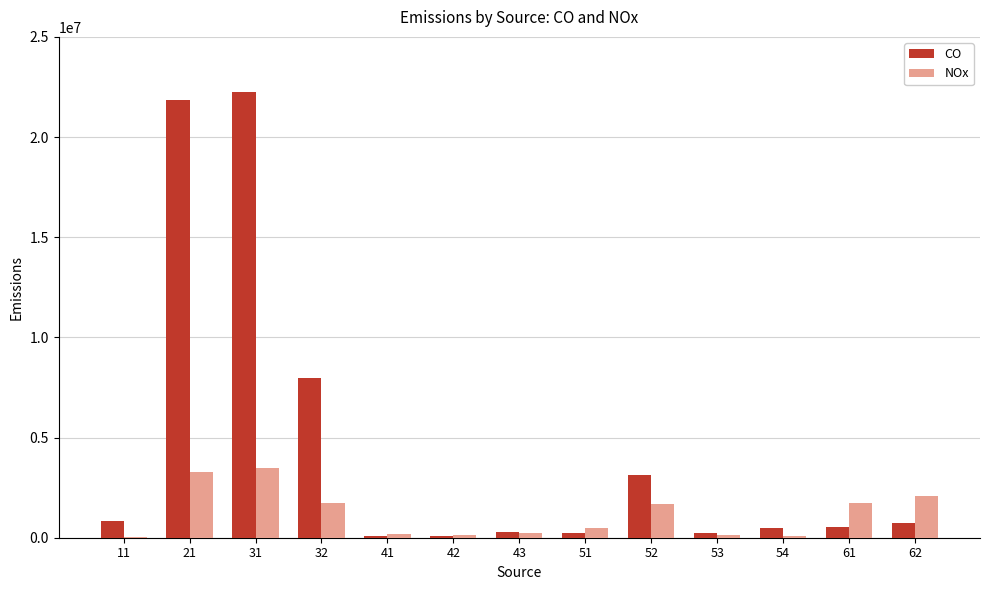

What is the greatest value displayed?

22230628